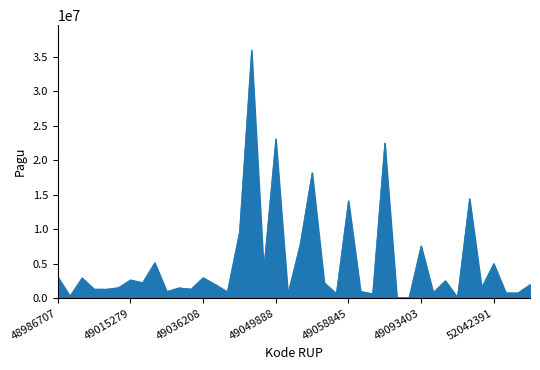

What is the maximum value shown in the chart?

35965200